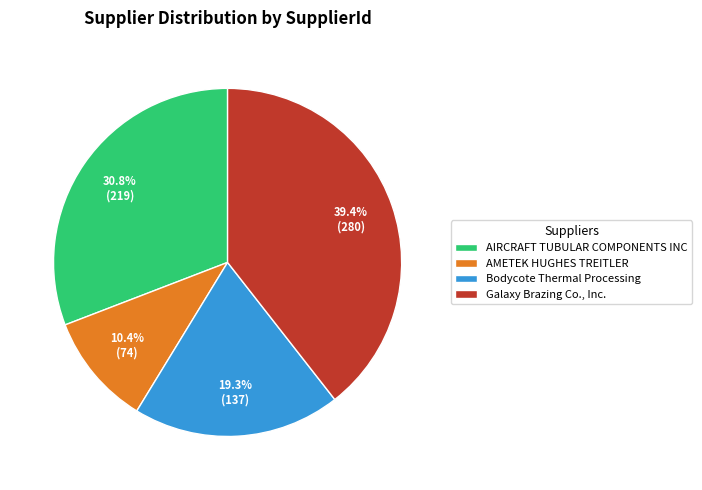

True or false: AIRCRAFT TUBULAR COMPONENTS INC accounts for 36% of the total.

False